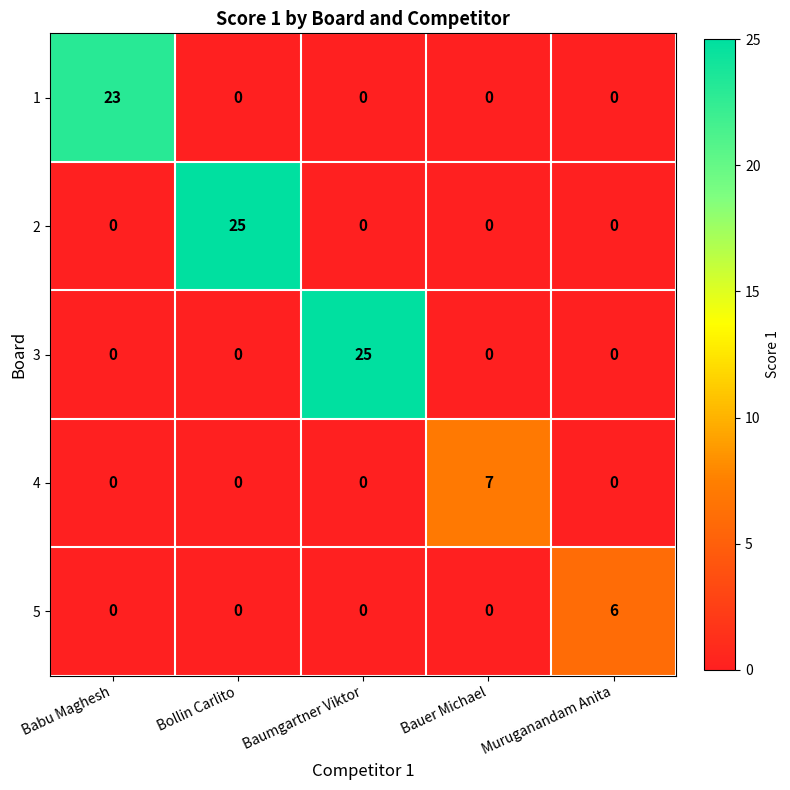

How many data points does each series have?

5